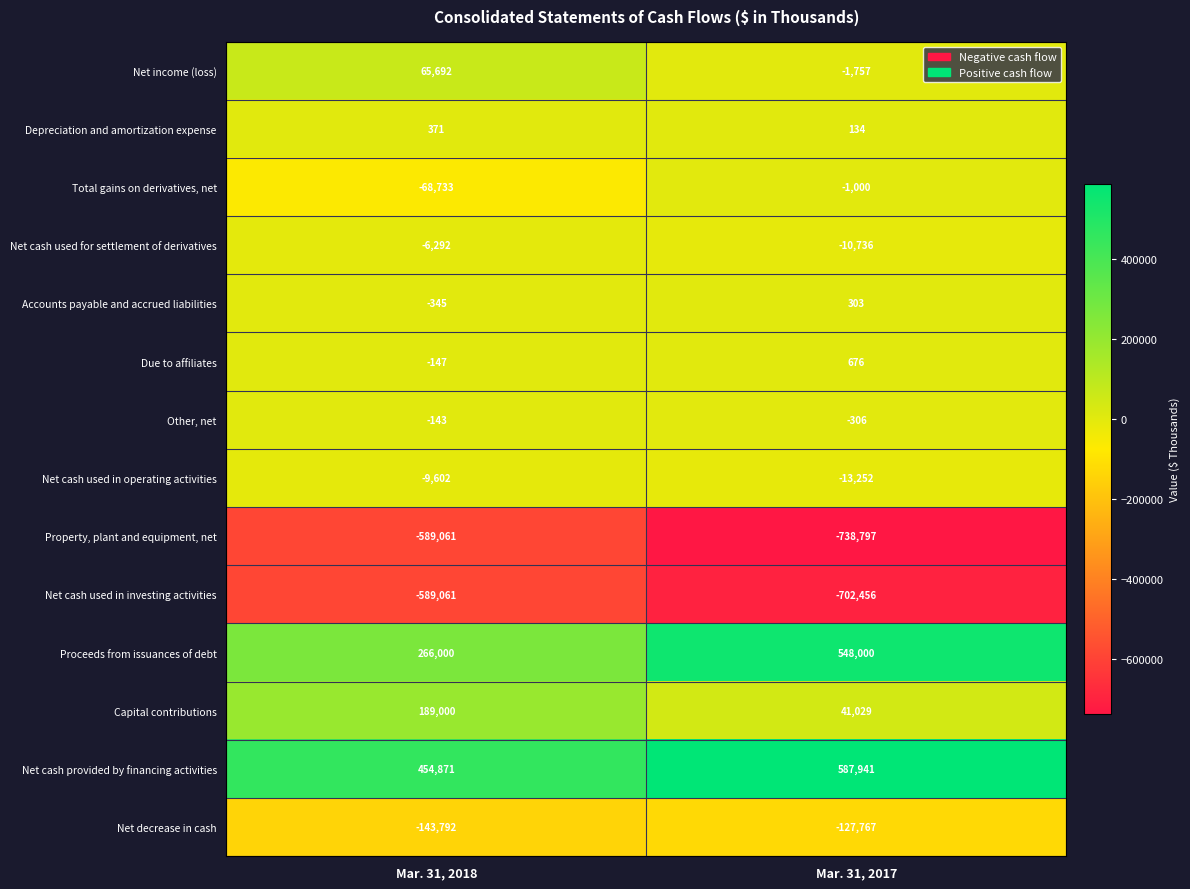

Is the value of Net cash provided by financing activities at Mar. 31, 2018 greater than the value of Net cash used in investing activities at Mar. 31, 2018?

Yes